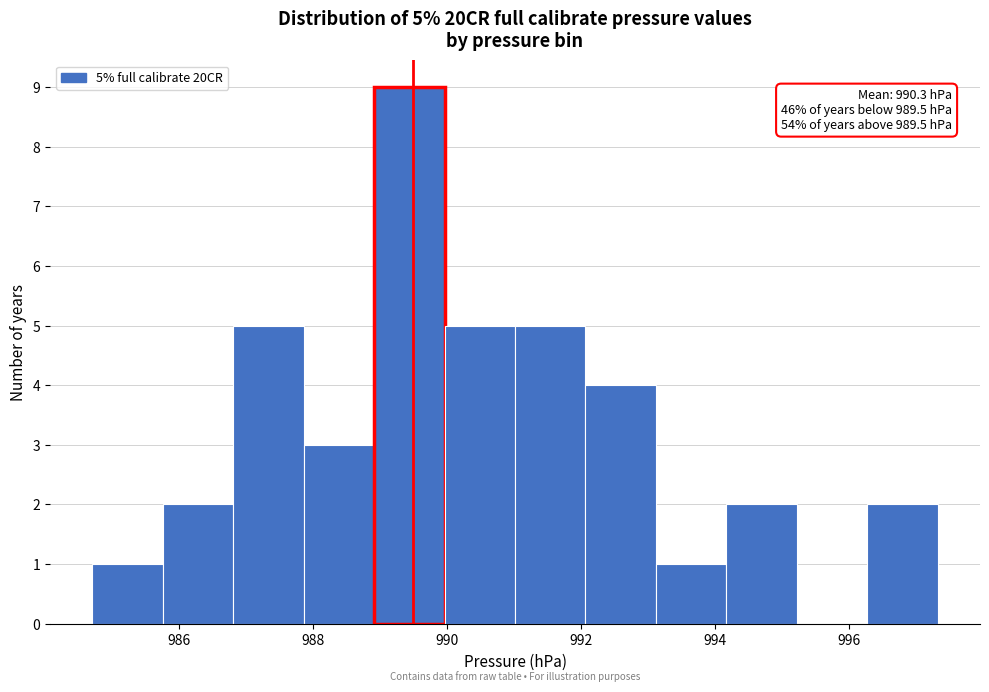

Over which range of the x-axis is the bar tallest?

989.0 to 990.0